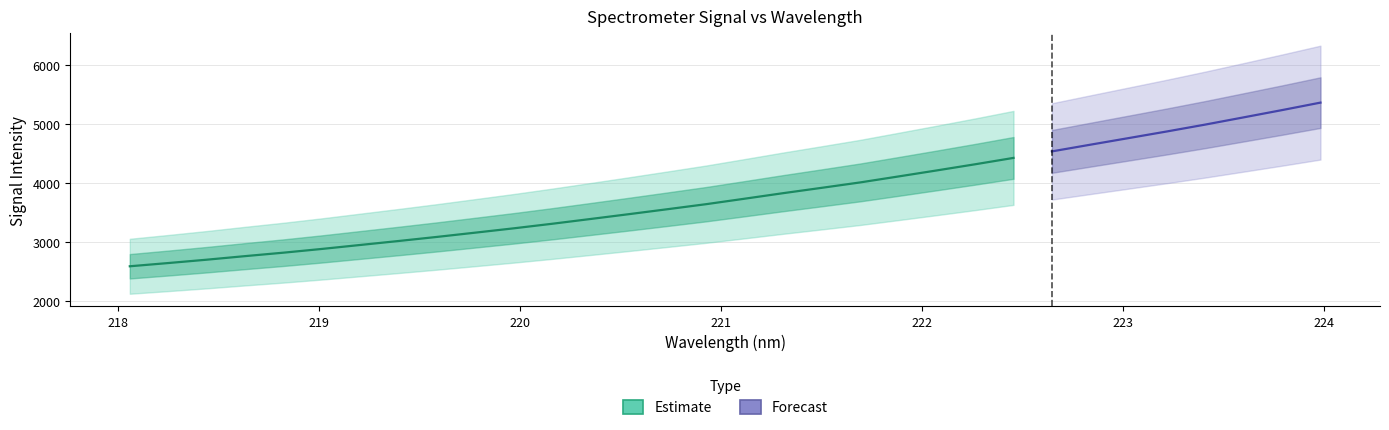

Does the chart have visible grid lines?

Yes